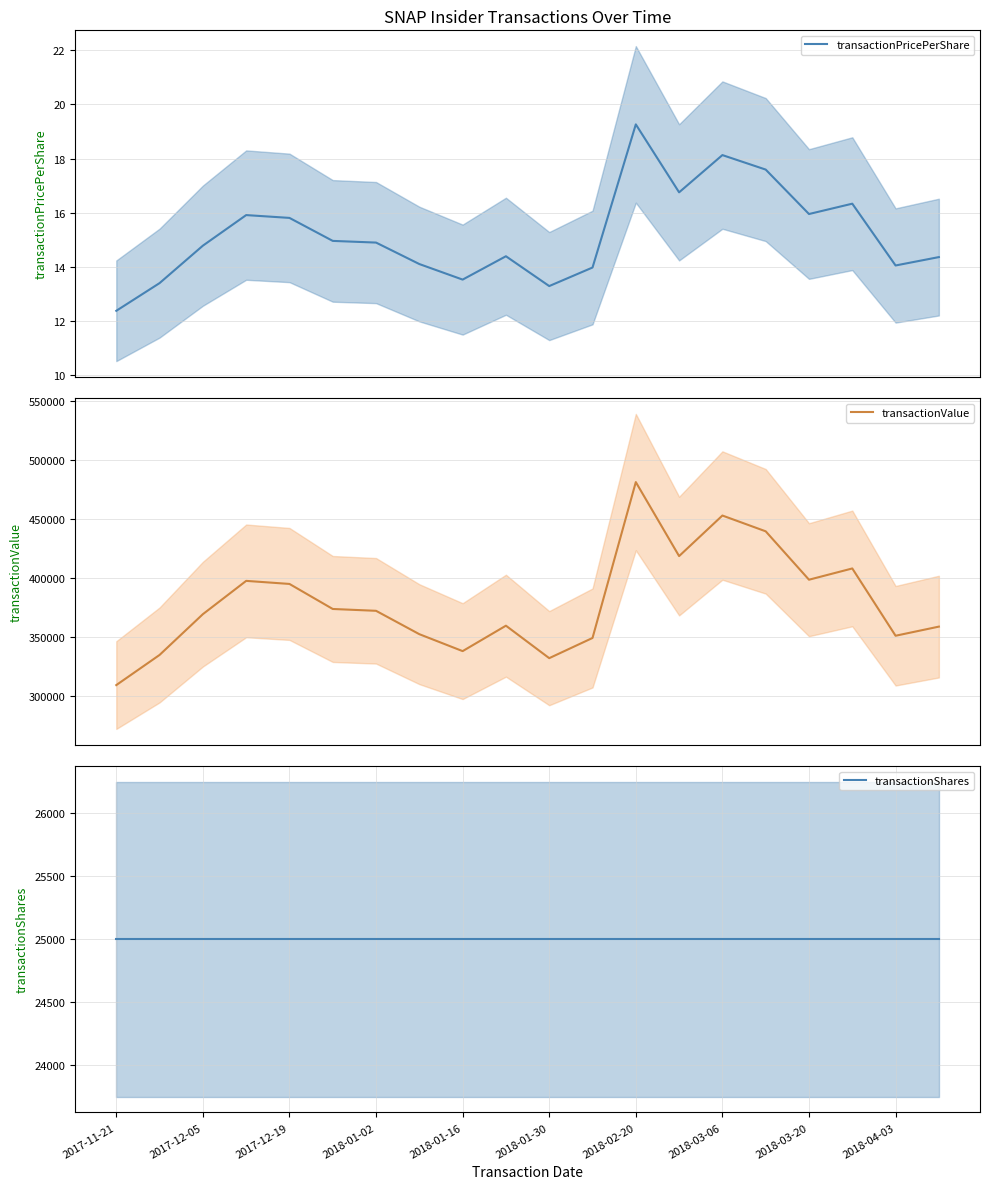

What is the sum of all transactionValue values?

7599280